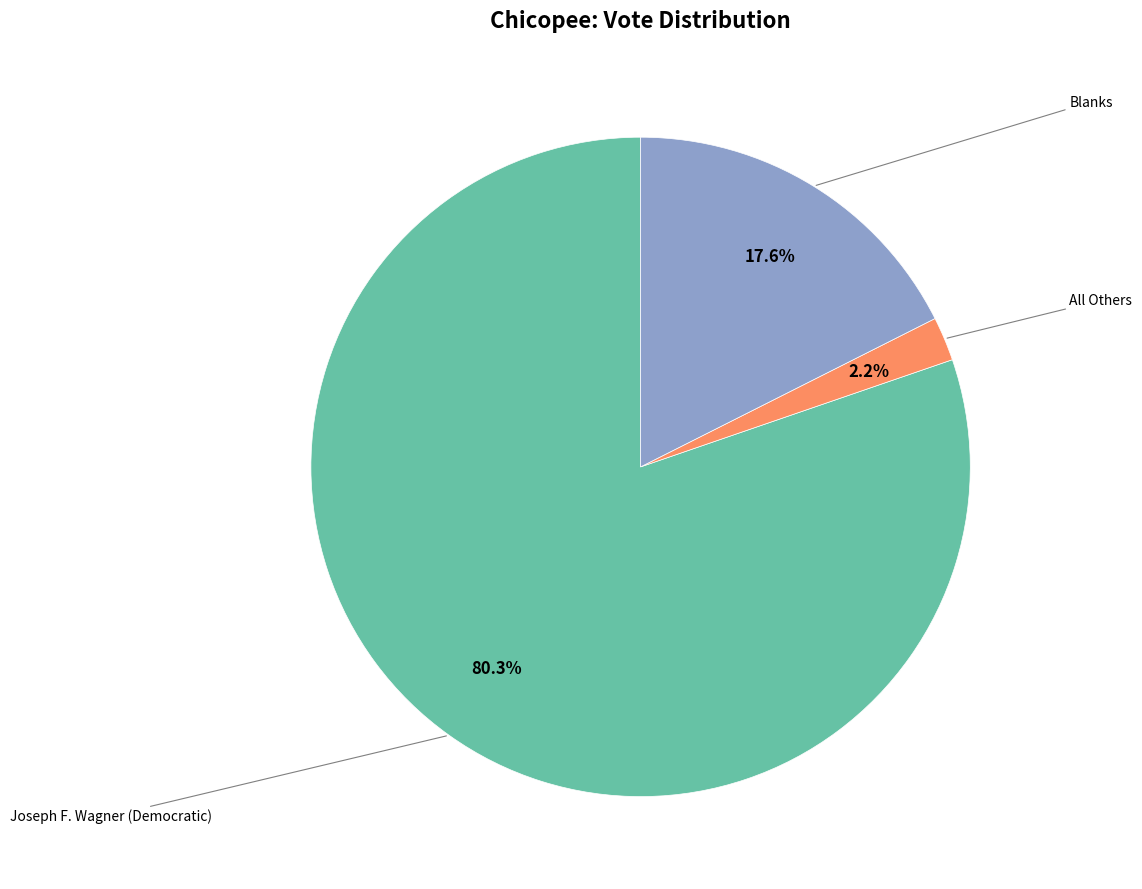

Is there a majority slice in this chart?

Yes